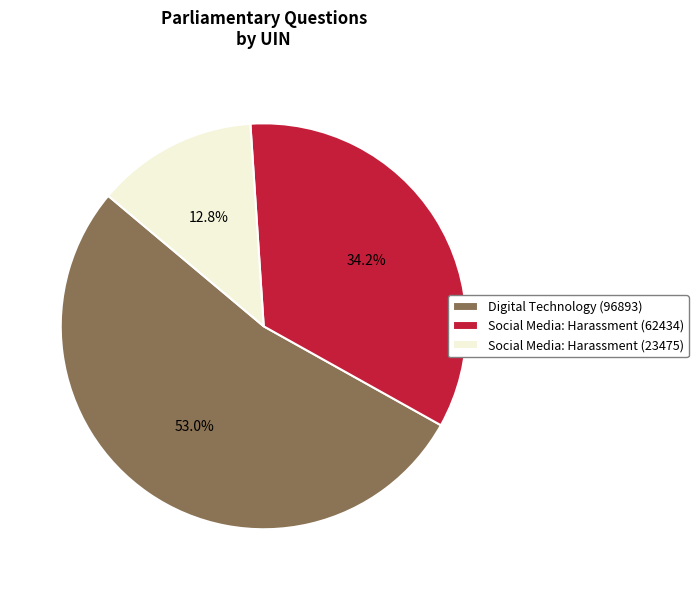

How many slices are in this pie chart?

3